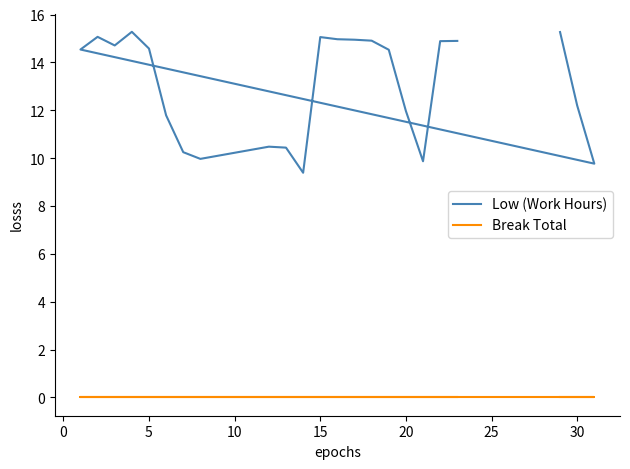

Rank the series by their maximum value, from lowest to highest.

Break Total, Low (Work Hours)